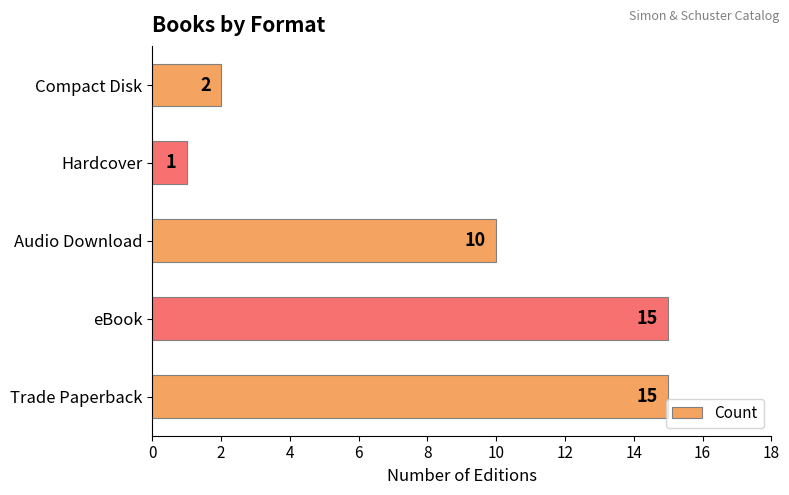

Reading bottom to top, transcribe all the data shown in this chart.

15	15	10	1	2